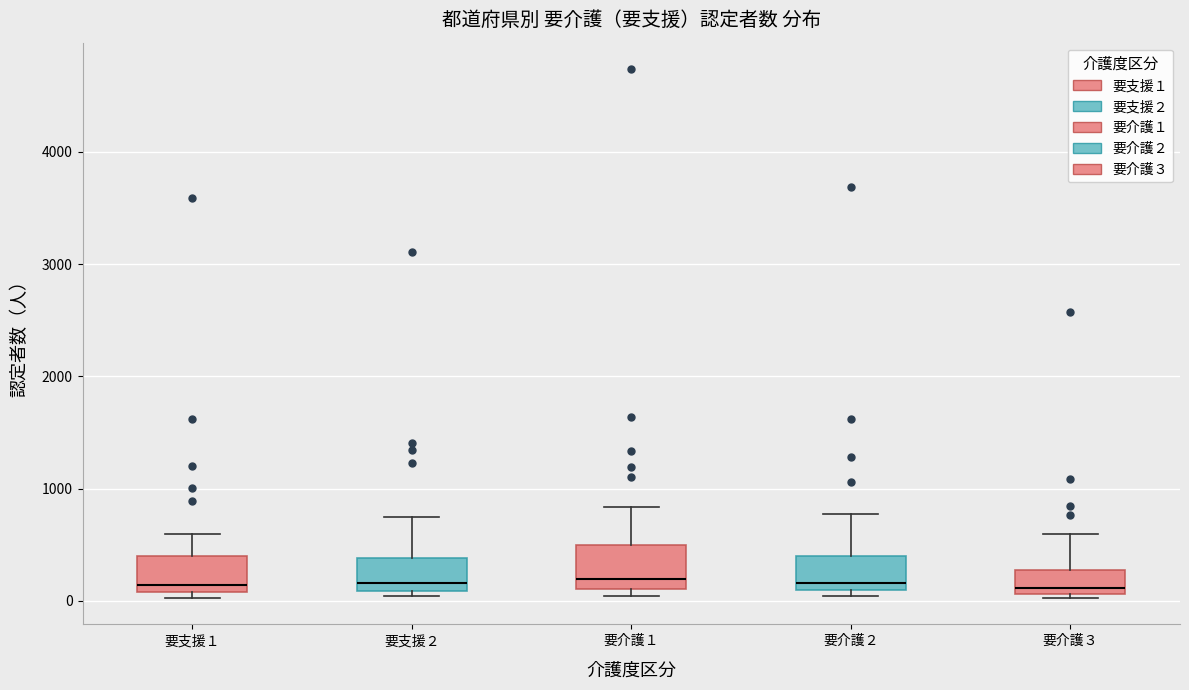

Reading left to right, transcribe this box plot: for each box, give where its median line is, the range the box spans, and where its two whiskers end, as read against the y-axis. The values are not printed on the chart, so give them approximately, as read against the axis.

要支援１: median 100 (just above the box's lower edge), box 100 to 400, whiskers 0 to 600
要支援２: median 200, box 100 to 400, whiskers 0 to 800
要介護１: median 200, box 100 to 500, whiskers 0 to 800
要介護２: median 200, box 100 to 400, whiskers 0 to 800
要介護３: median 100 (just above the box's lower edge), box 100 to 300, whiskers 0 to 600